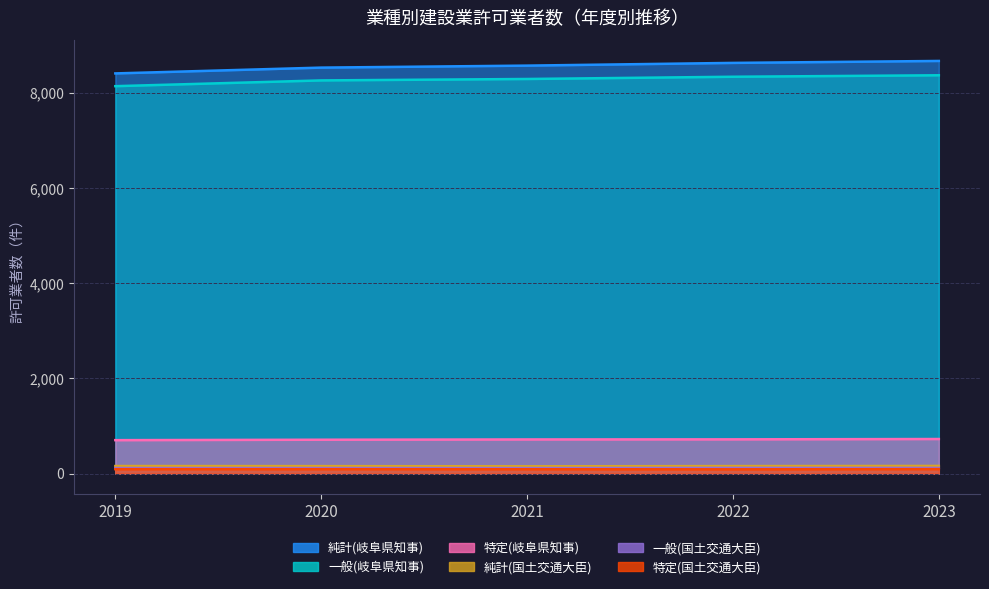

Reading left to right, list all the values displayed in this chart.

純計(岐阜県知事): 8409	8531	8573	8630	8671
一般(岐阜県知事): 8141	8262	8292	8339	8370
特定(岐阜県知事): 701	710	716	718	725
純計(国土交通大臣): 157	155	151	156	159
一般(国土交通大臣): 115	115	114	118	118
特定(国土交通大臣): 91	91	90	88	92